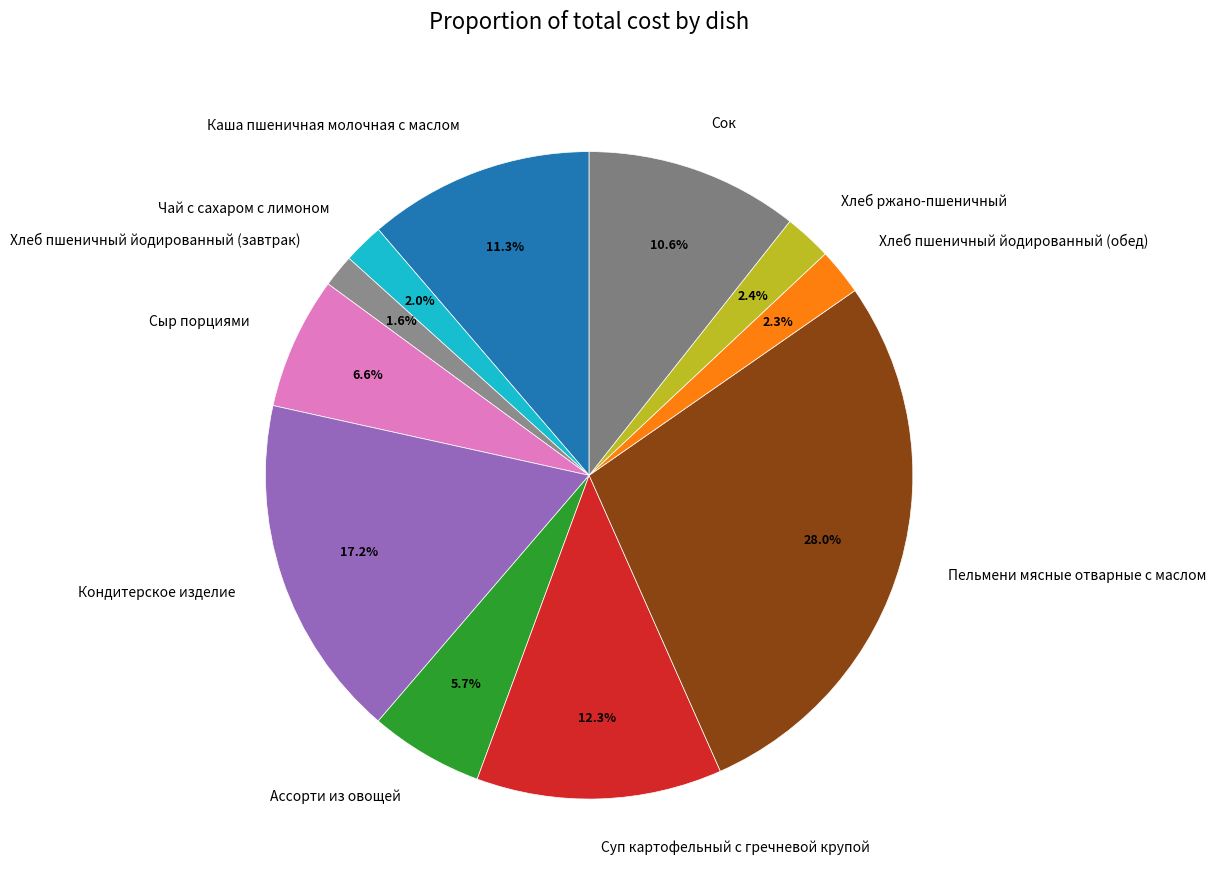

What percentage is the Каша пшеничная молочная с маслом slice, to the nearest percent?

11%